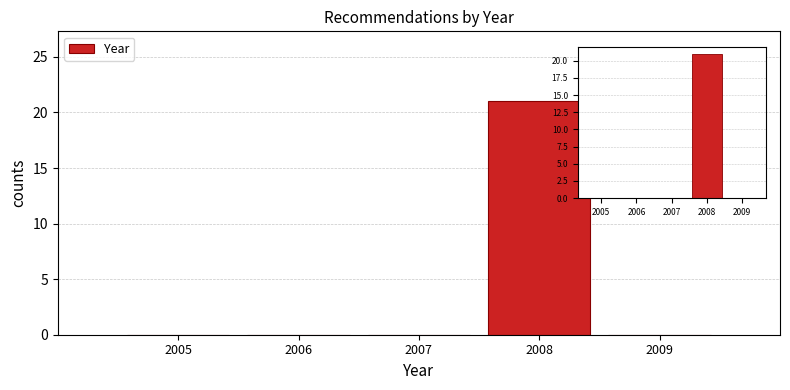

Reading left to right, what are all the values shown in this chart?

2005=0	2006=0	2007=0	2008=21	2009=0